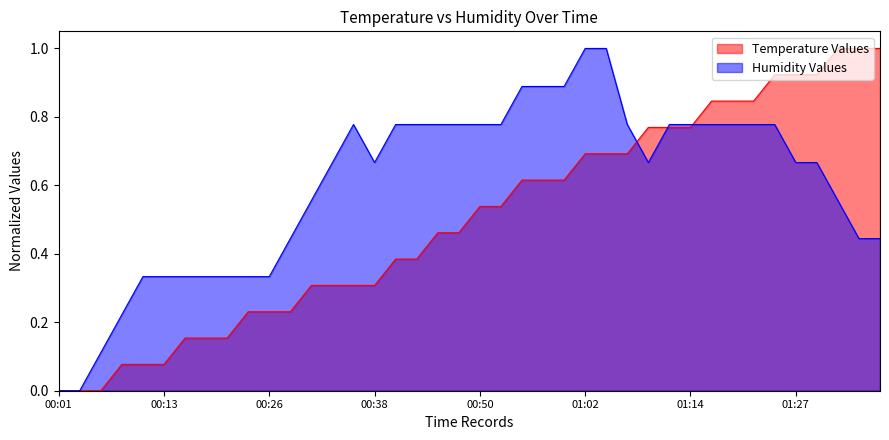

Is the value of humidity at 00:55 greater than the value of temperature at 00:23?

Yes